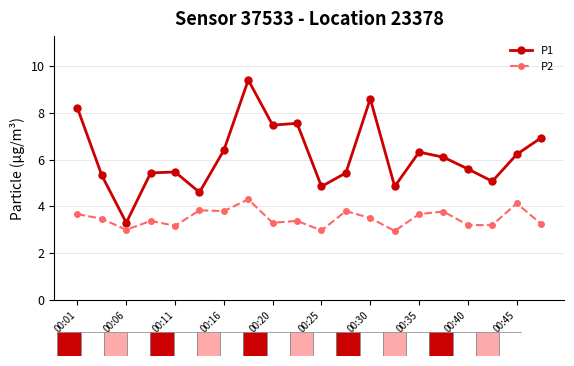

What is the value of the P1 point at the 16th from the left?

6.1